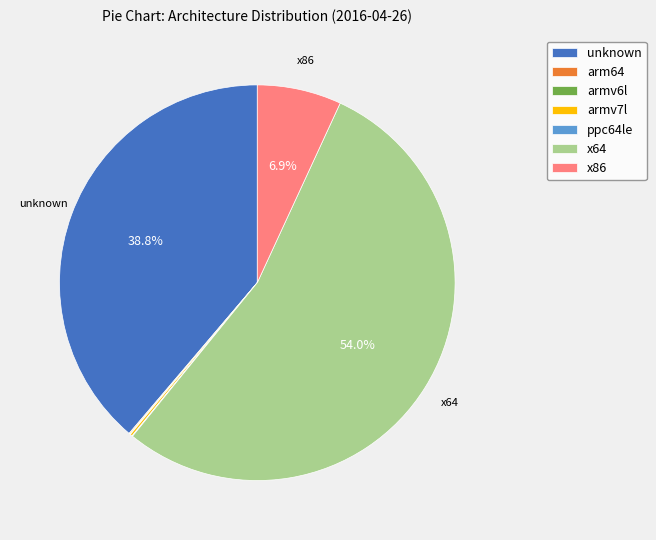

Is x64 the majority of the pie?

Yes